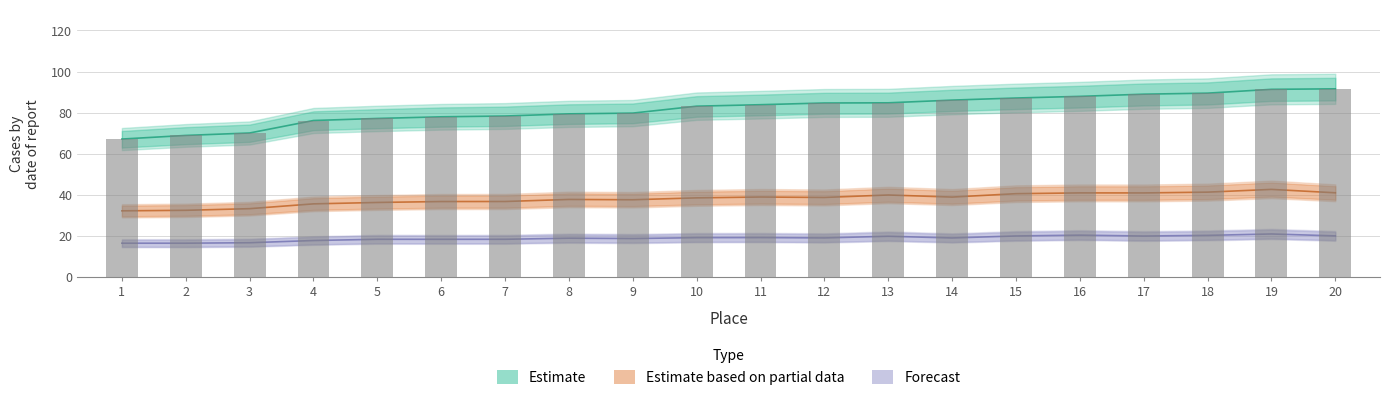

What is the sum of the Estimate values at 17 and 8?

170